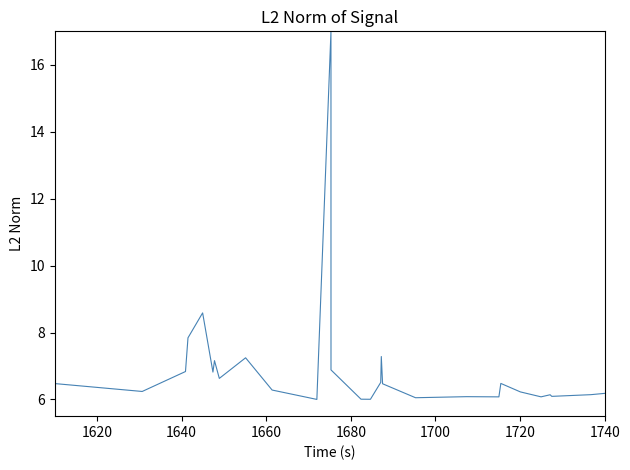

What is the difference between the maximum and minimum values?

11.0